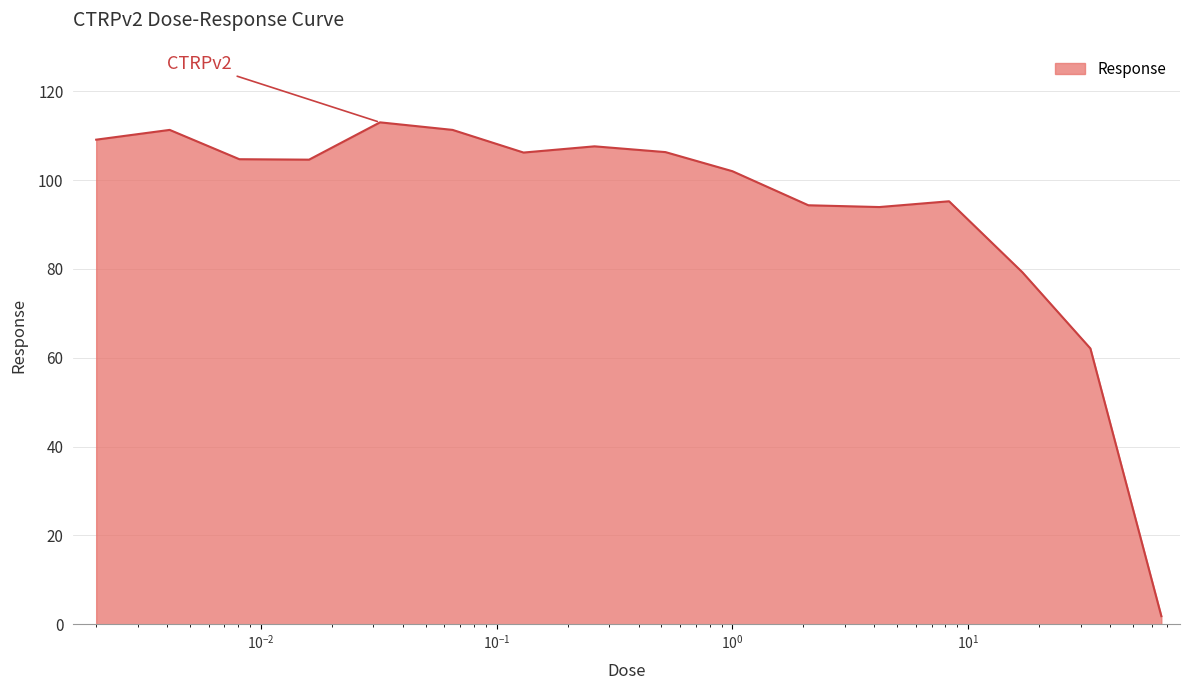

What is the minimum value shown in the chart?

1.8